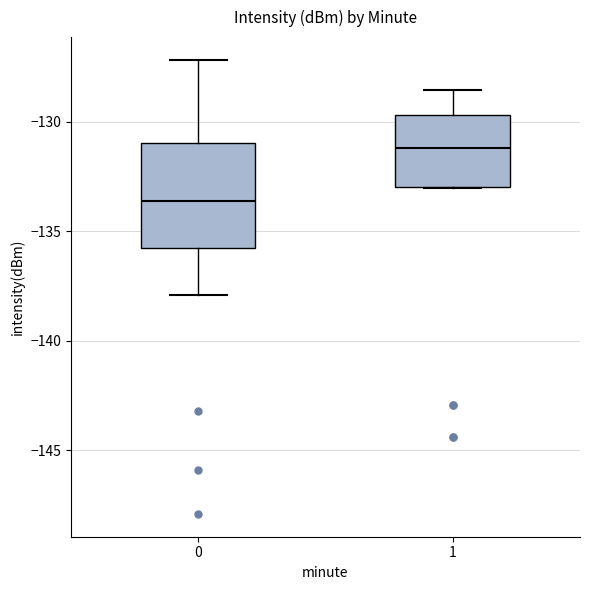

Which box's median line is the lowest?

0